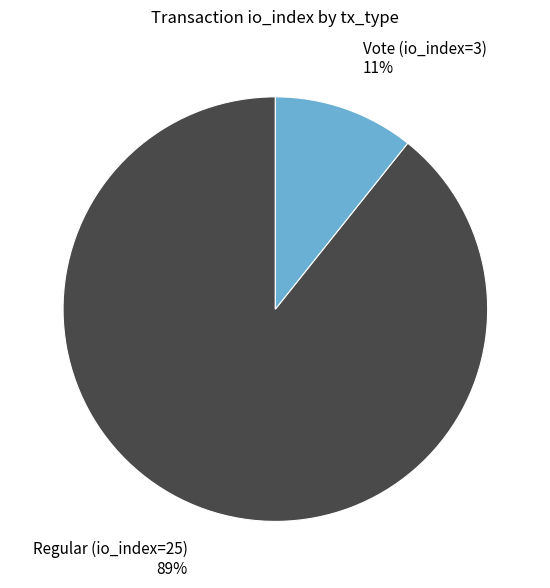

Is the sum of Regular (io_index=25) and Vote (io_index=3) greater than half?

Yes